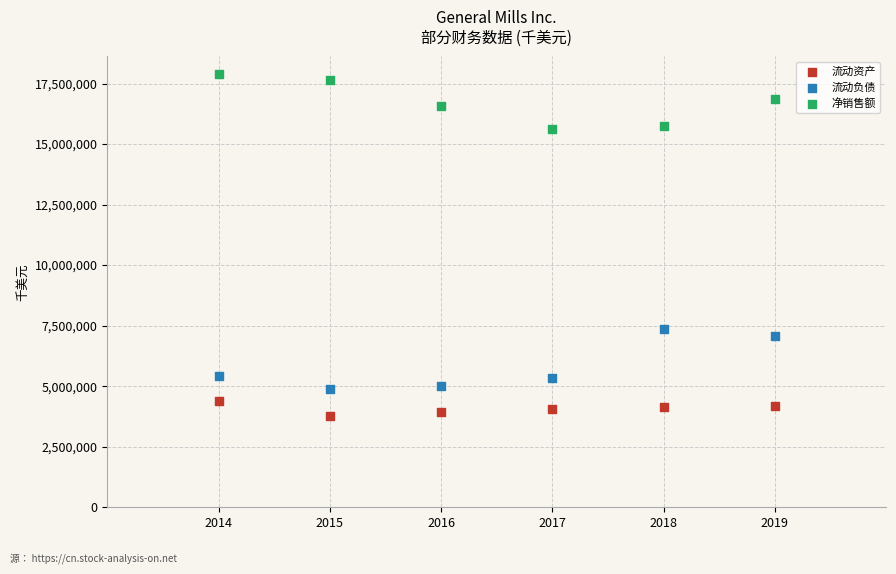

Which series contains the highest Y value?

净销售额